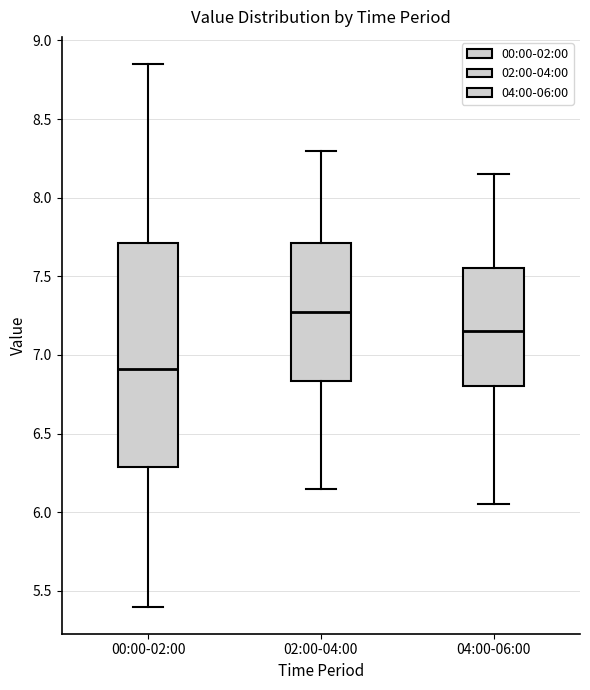

Which box is the tallest, from its lower edge to its upper edge?

00:00-02:00